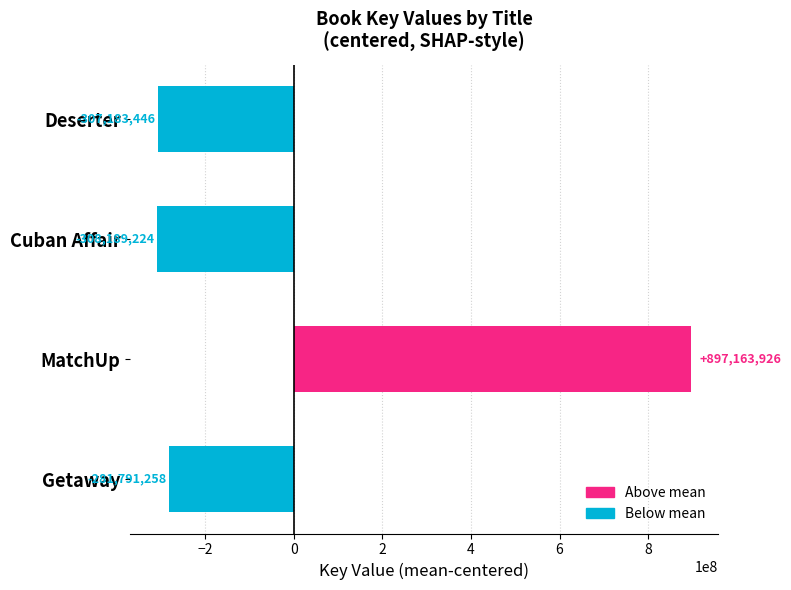

What is the value of the 3rd bar from the top?

897163926.5